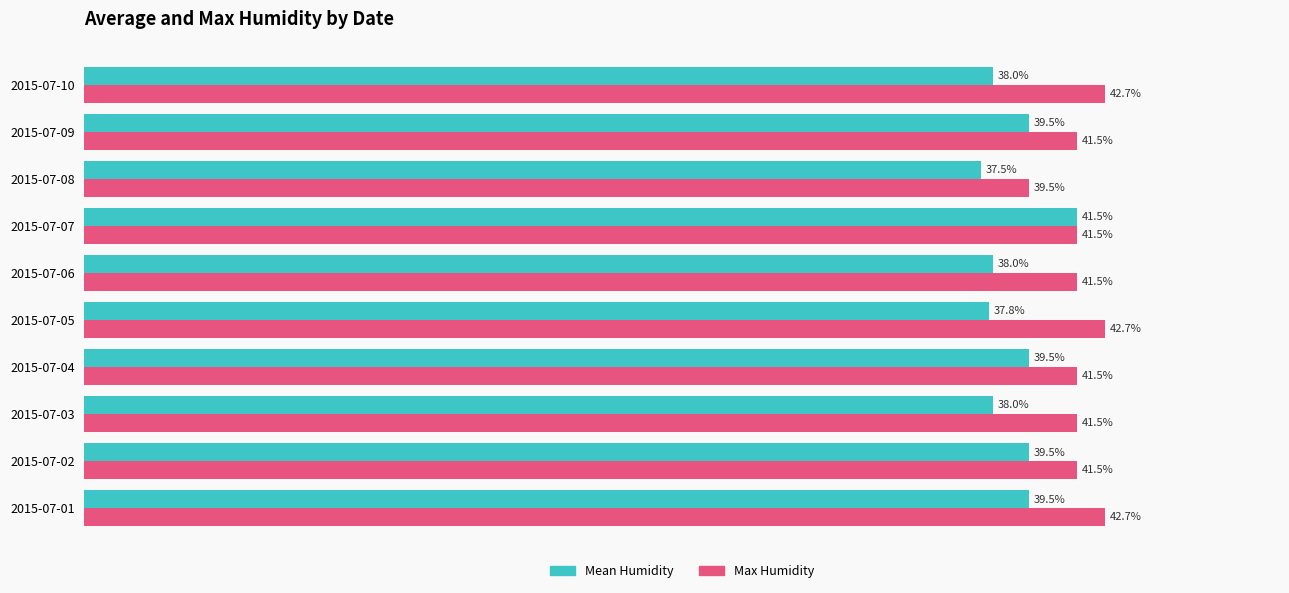

Which category has the highest value in the Mean Humidity series?

2015-07-07